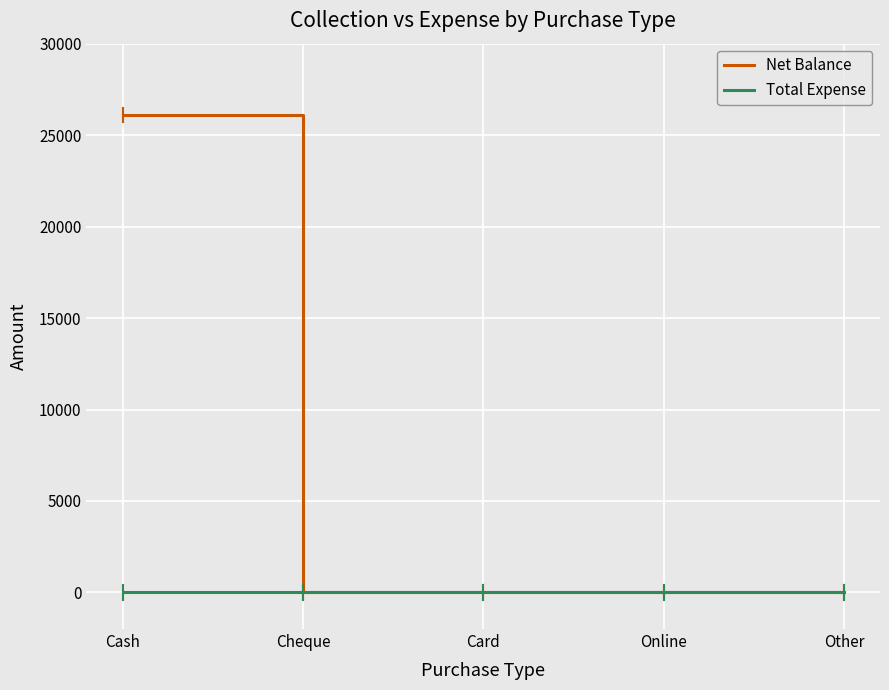

At Cash, list the series in order from smallest to largest.

Total Expense, Net Balance